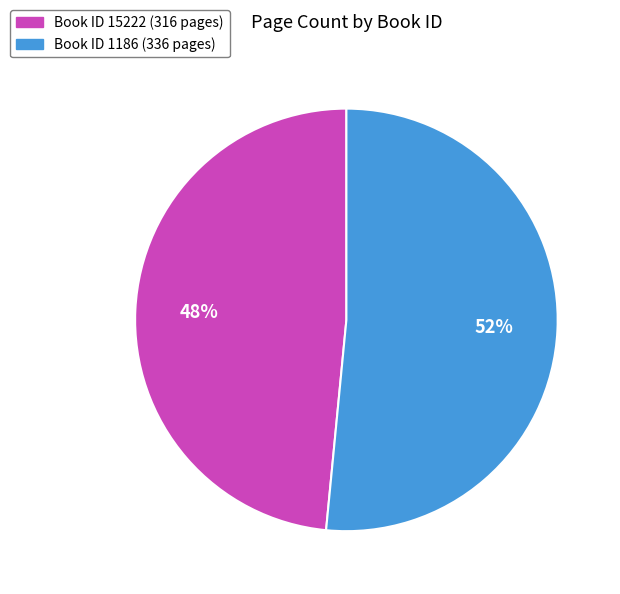

To the nearest percent, what is the average slice percentage?

50%